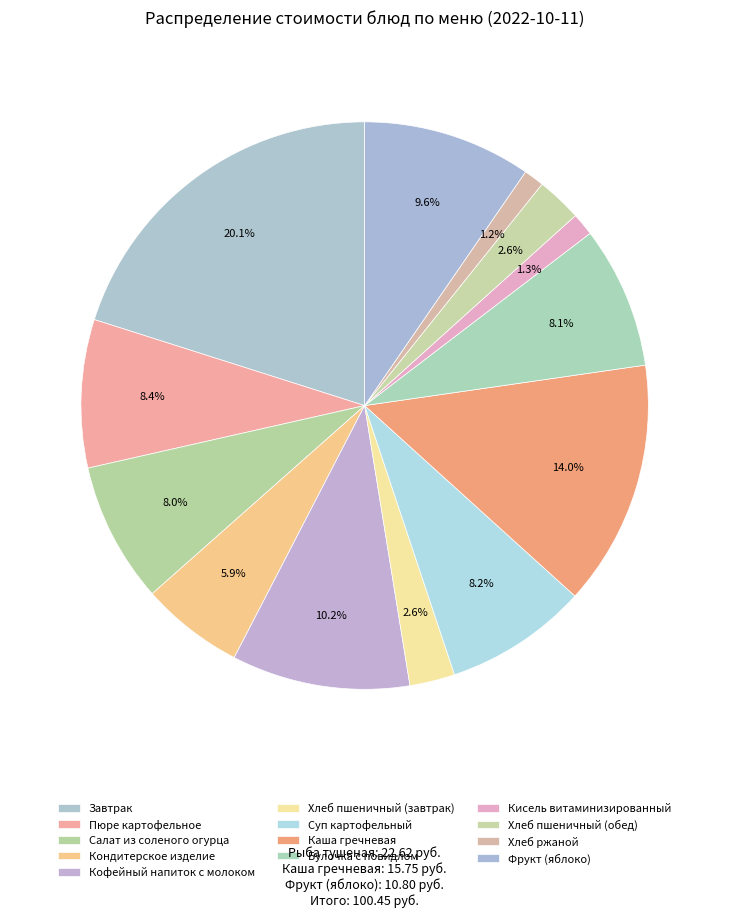

True or false: Кондитерское изделие accounts for 6% of the total.

True